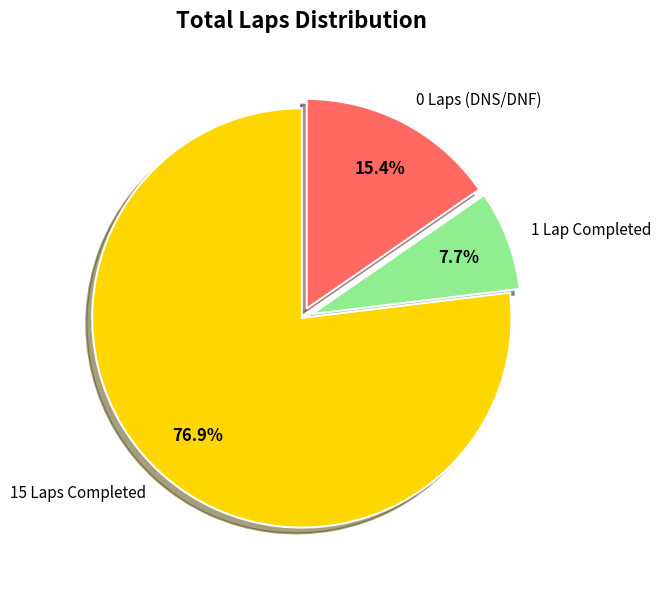

To the nearest percent, what is the average slice percentage?

33%